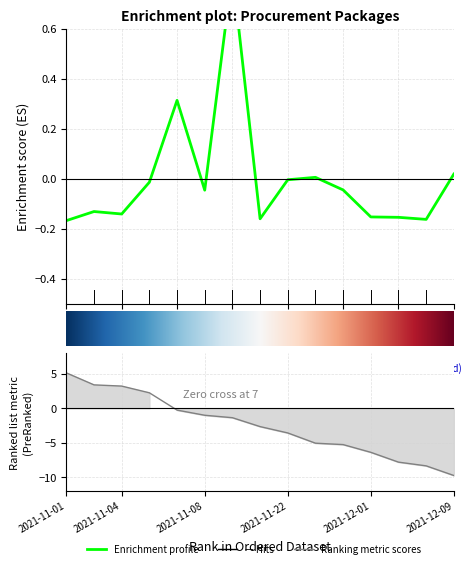

What is the label of the 7th point from the right?

8